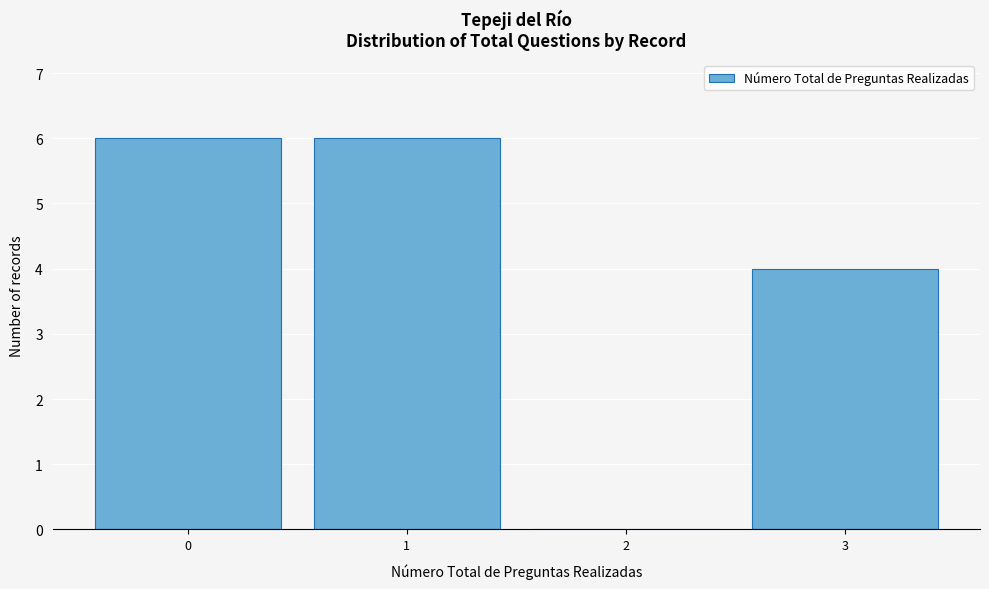

What is the height of the bar covering -0.5 to 0.5 on the x-axis? The values are not printed on the chart, so give them approximately, as read against the axis.

6